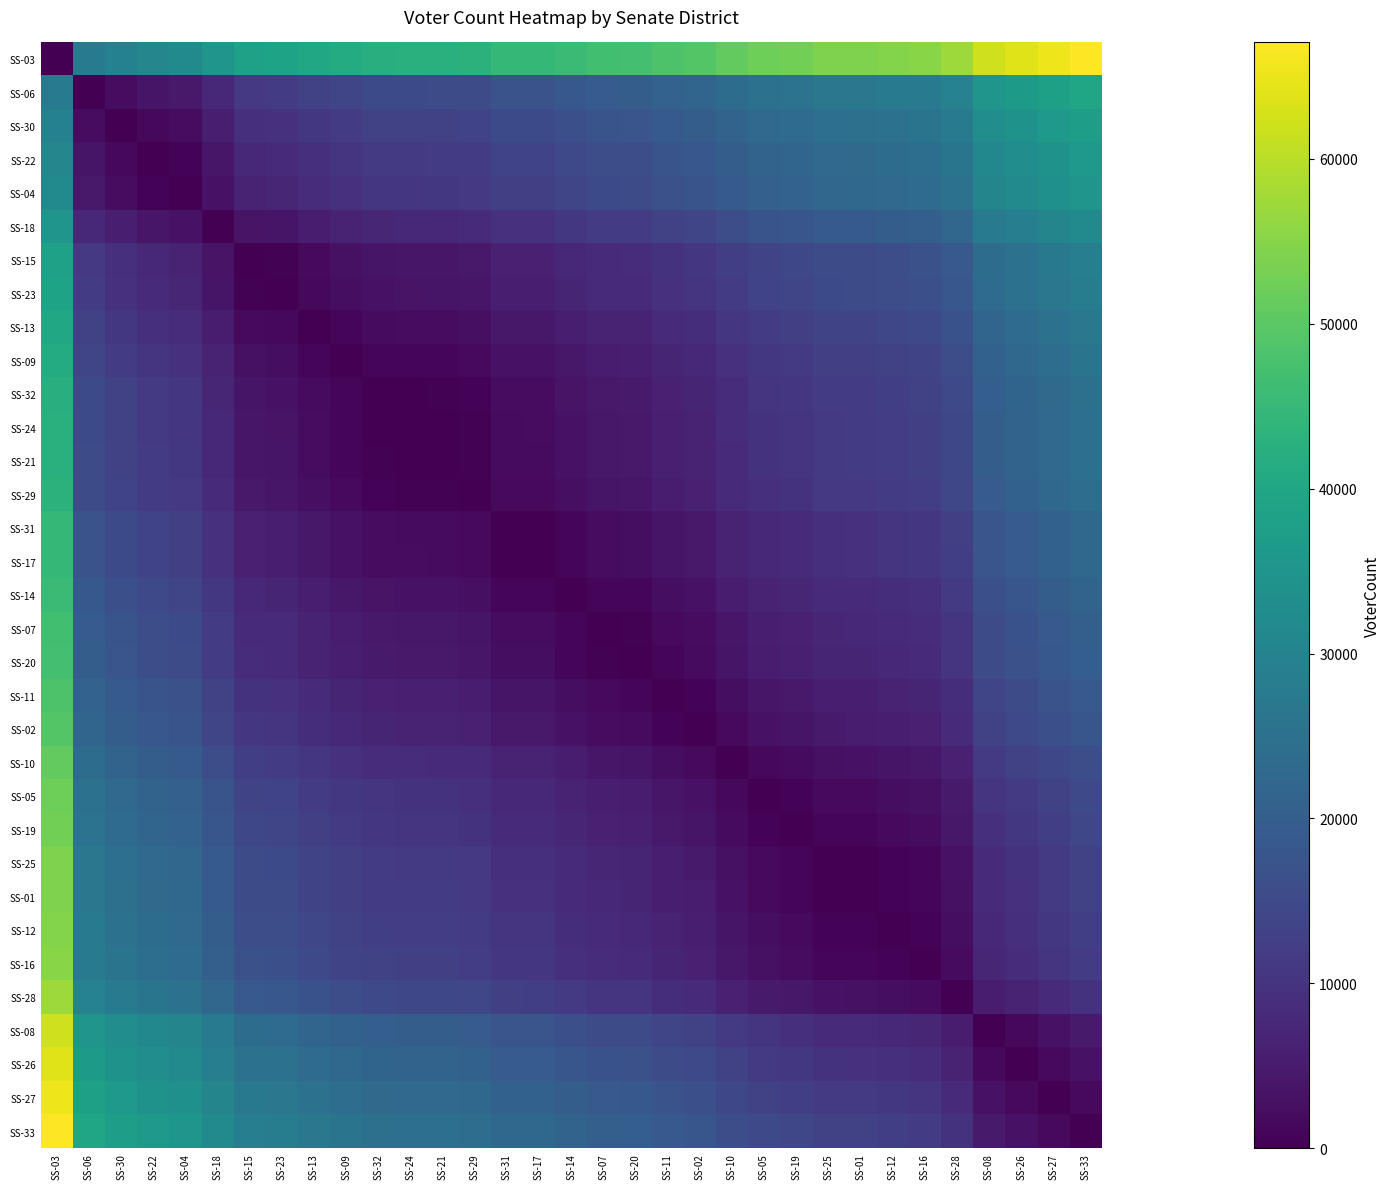

What is the greatest value displayed?

67052